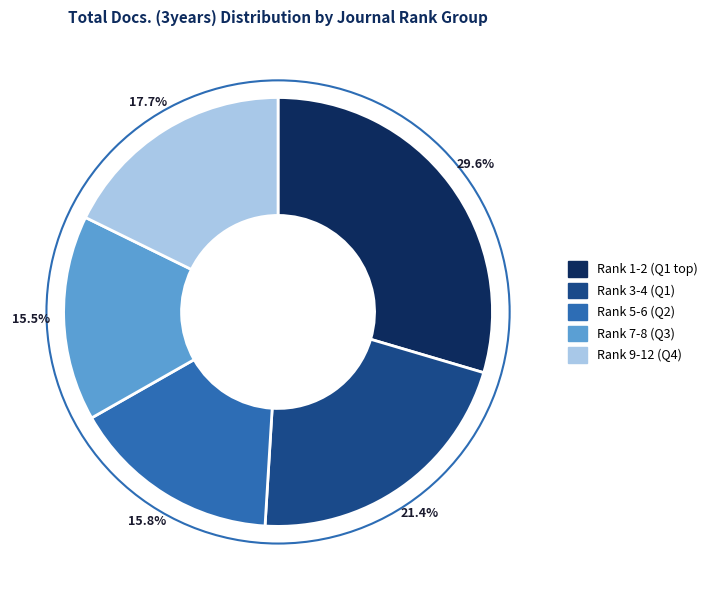

Is there any slice that represents more than half of the pie?

No